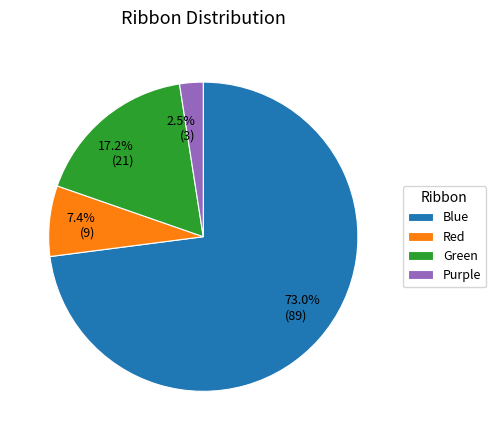

Which slice is the largest?

Blue